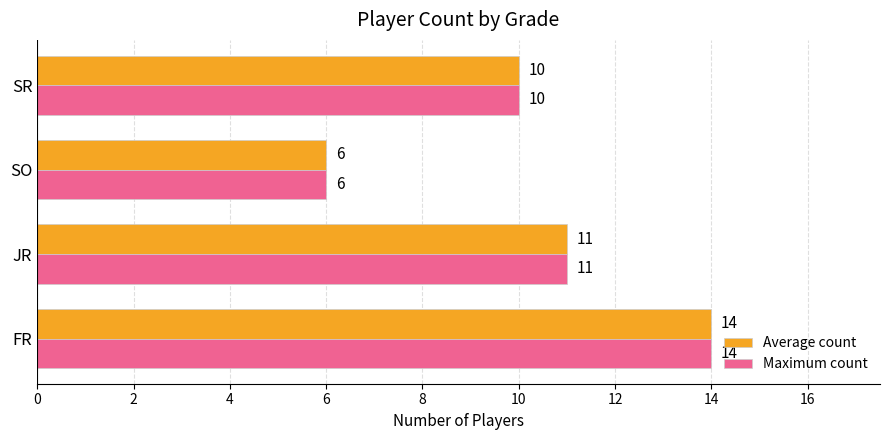

What is the difference between the maximum and minimum values in the Average count series?

8